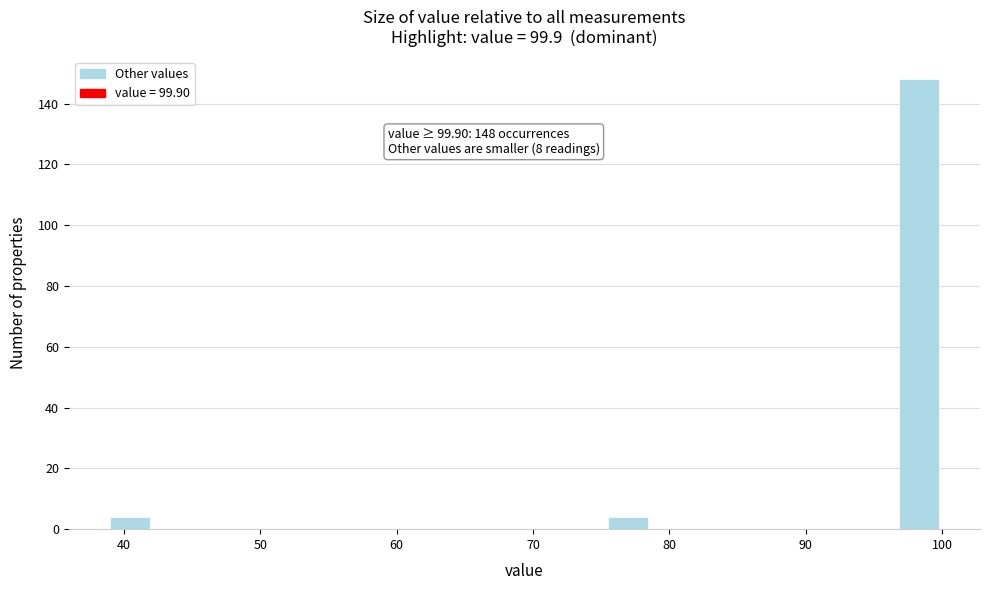

Around what value on the x-axis is the tallest bar? Give the approximate position of its centre, as read against the axis.

98